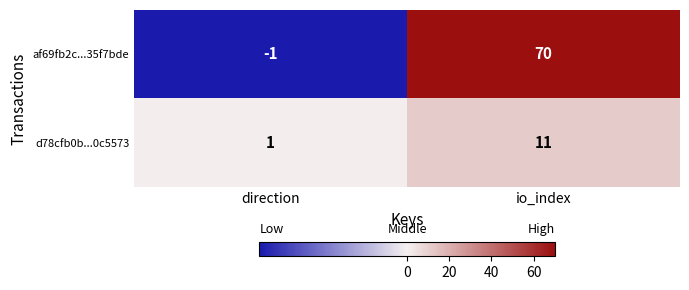

Which series has the largest total across all categories?

af69fb2c...35f7bde